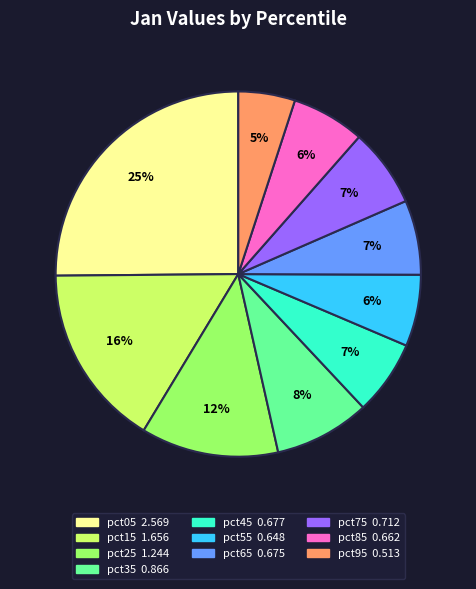

Between pct25 and pct85, which is larger?

pct25